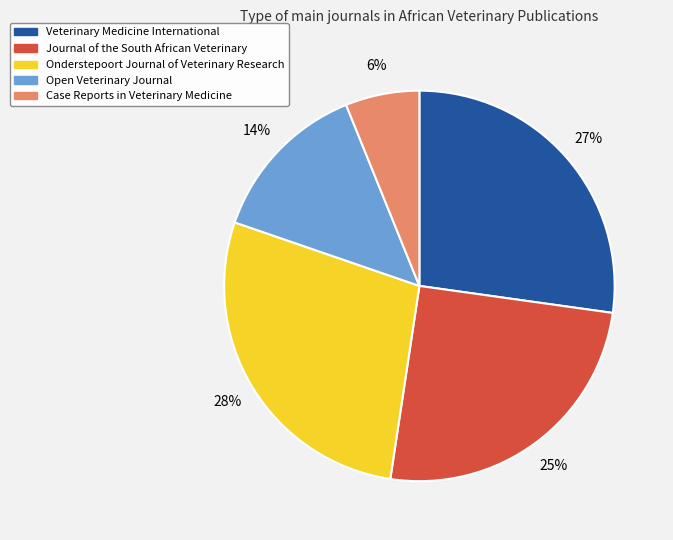

Do Onderstepoort Journal of Veterinary Research and Veterinary Medicine International together represent more than half of the pie?

Yes